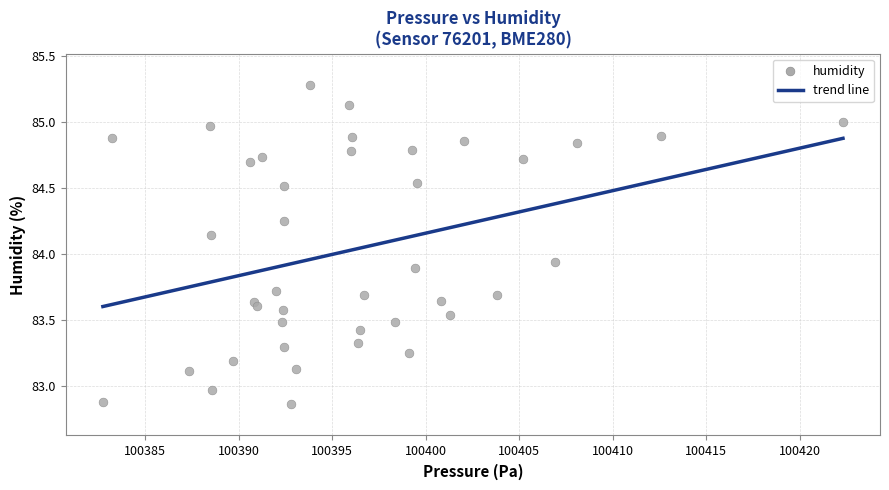

What is the range of Y values (max minus min)?

2.4